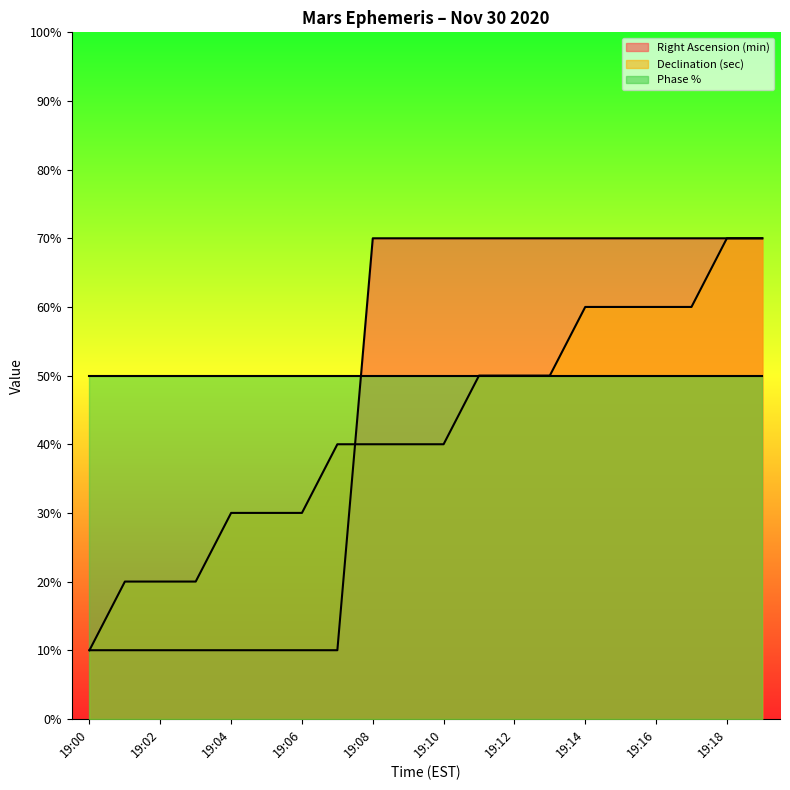

Between 19:01 and 19:13, which series saw the biggest shift?

Right Ascension (min)